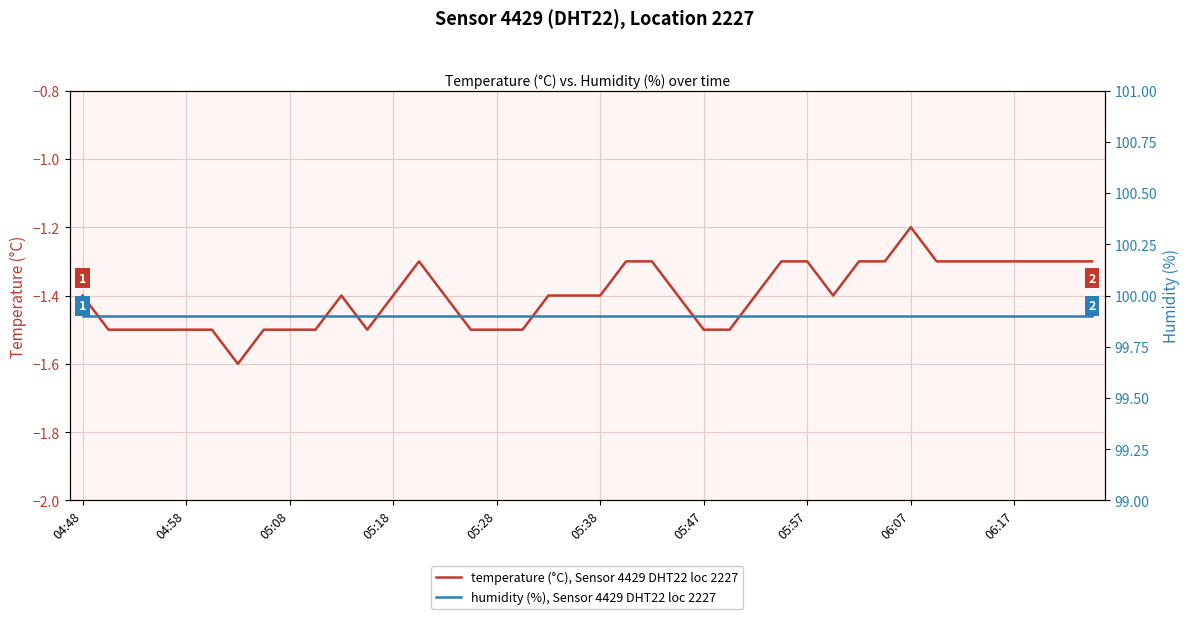

What is the difference between the second highest and second lowest values in the temperature (°C), Sensor 4429 DHT22 loc 2227 series?

0.2